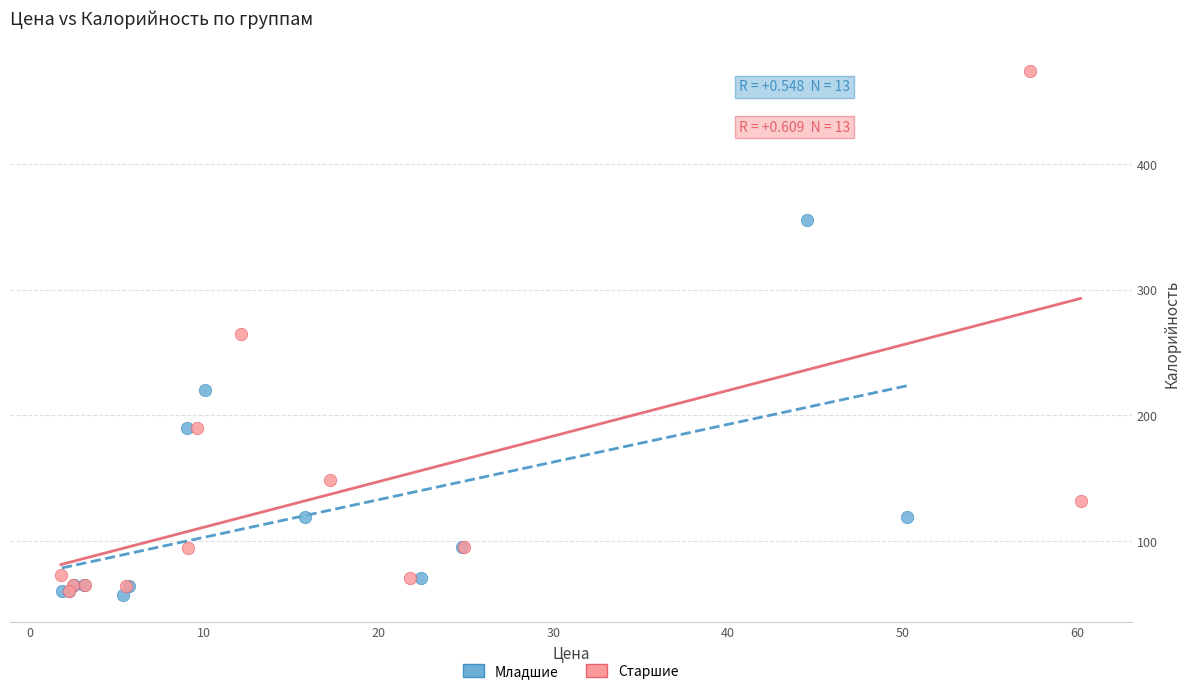

Which series has the widest spread of Y values?

Старшие